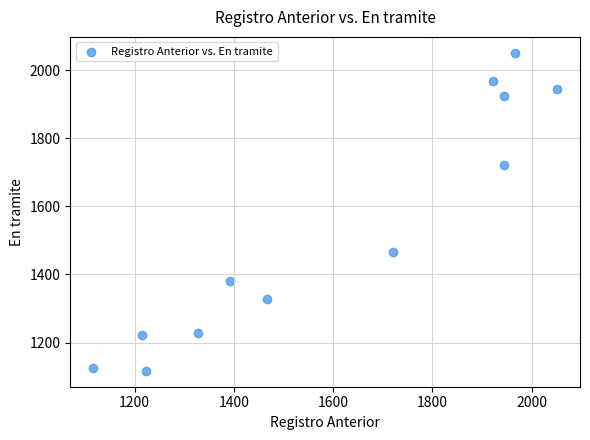

What is the range of Y values (max minus min)?

934